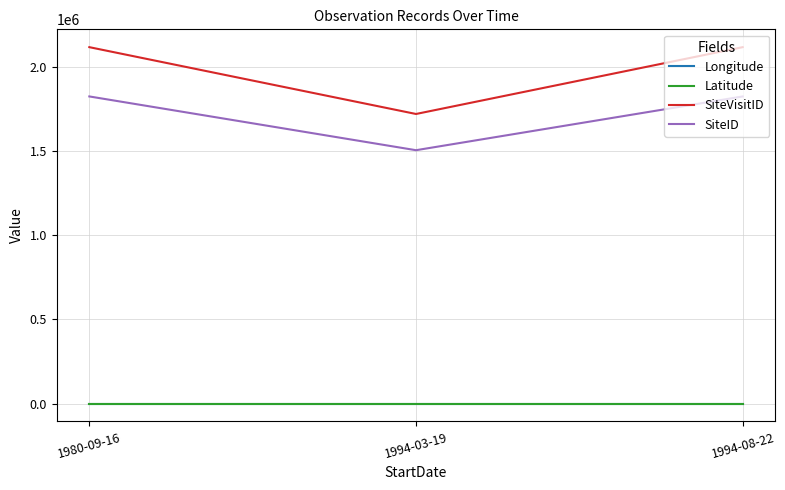

The SiteVisitID series shows 2115956.0 at 1994-08-22. True or false?

True